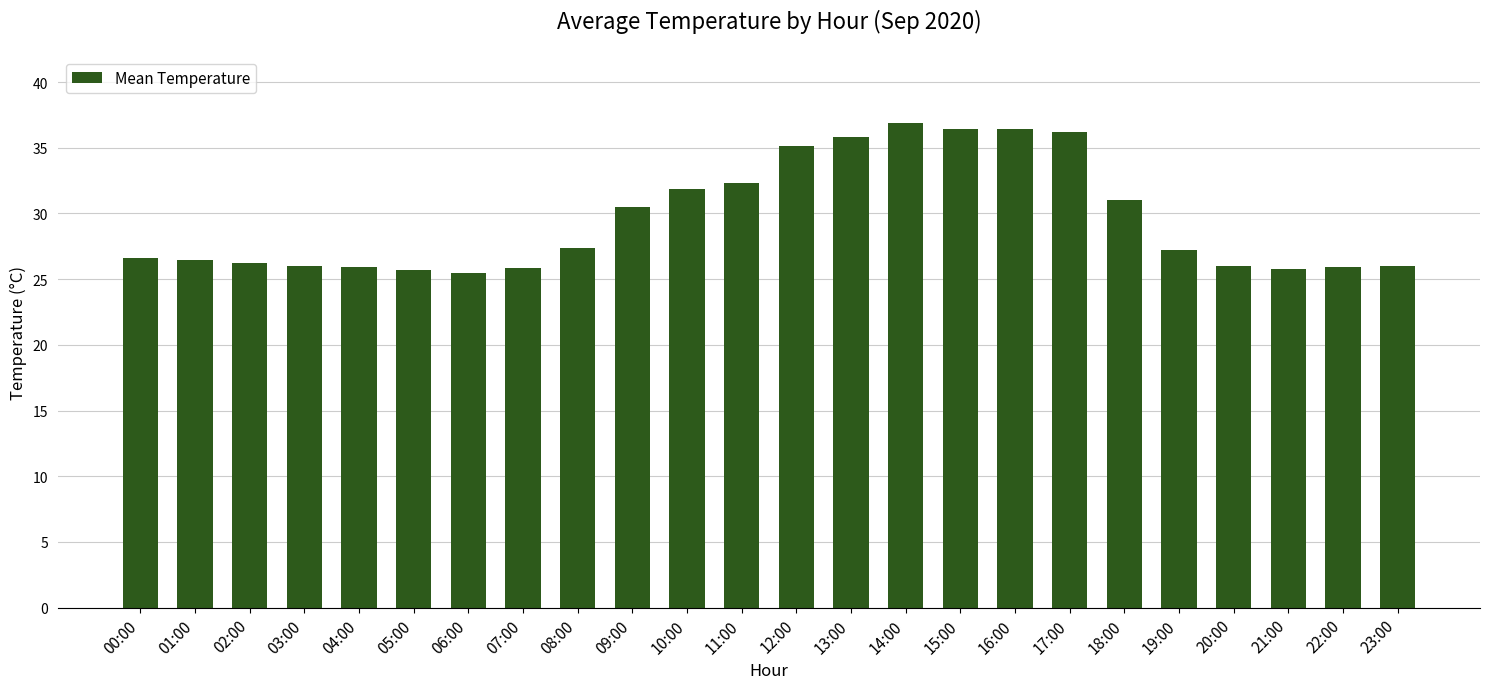

The value at 13:00 is 35.9. True or false?

True